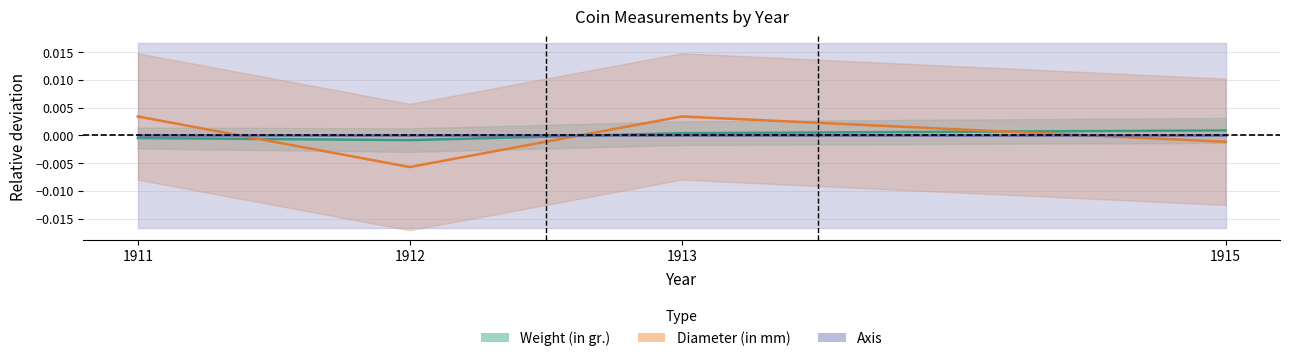

Which series ends up on top after the final intersection of Weight (in gr.) and Diameter (in mm)?

Weight (in gr.)